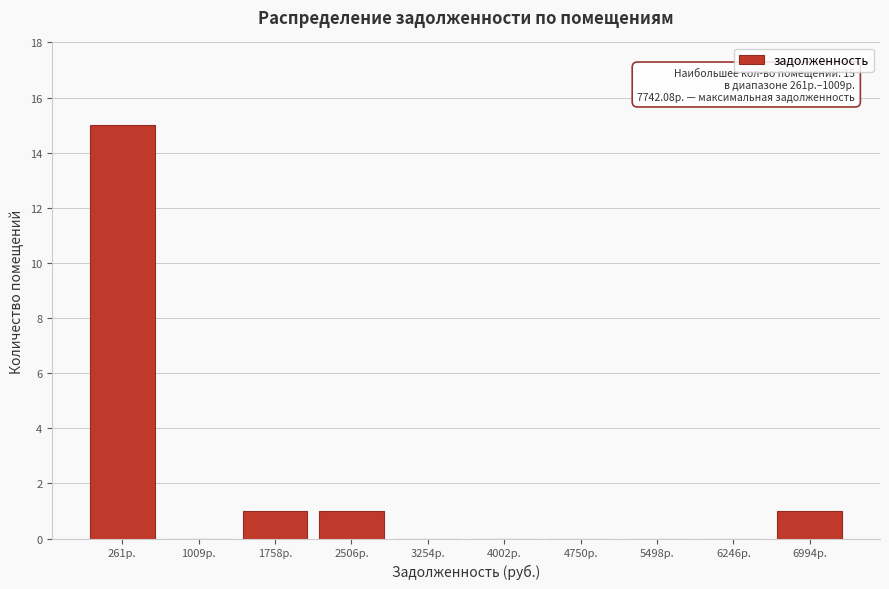

Reading right to left, list all the values displayed in this chart.

6994р.=1	6246р.=0	5498р.=0	4750р.=0	4002р.=0	3254р.=0	2506р.=1	1758р.=1	1009р.=0	261р.=15